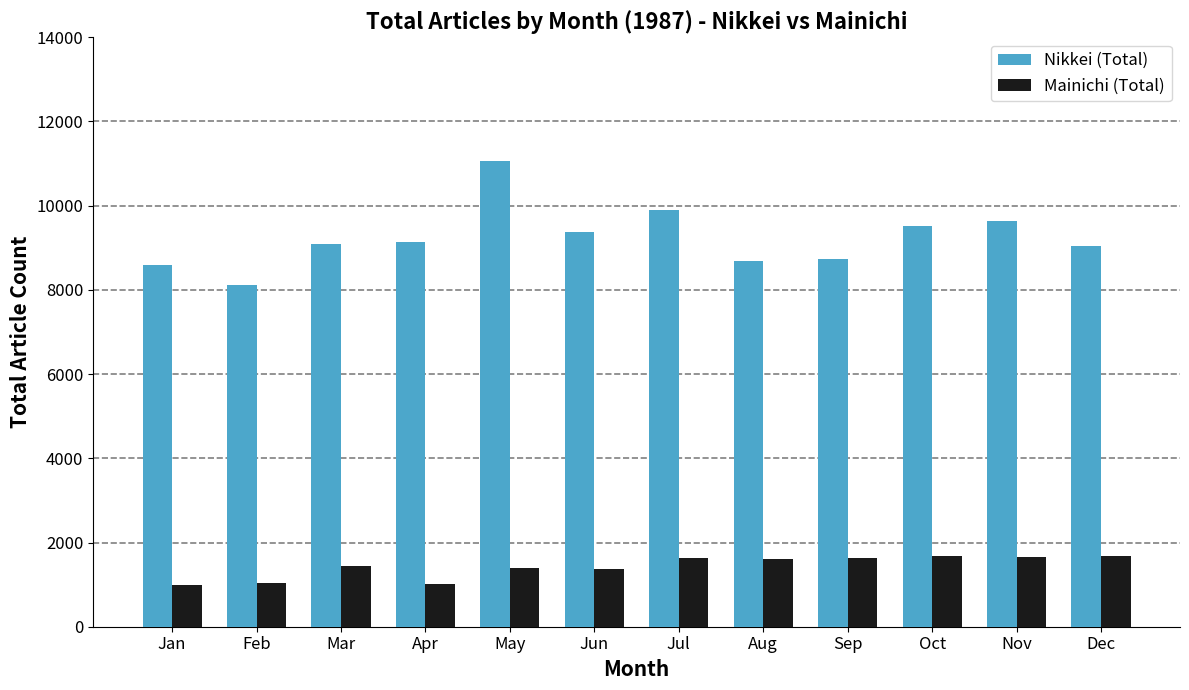

What is the sum of all Nikkei (Total) values?

110902